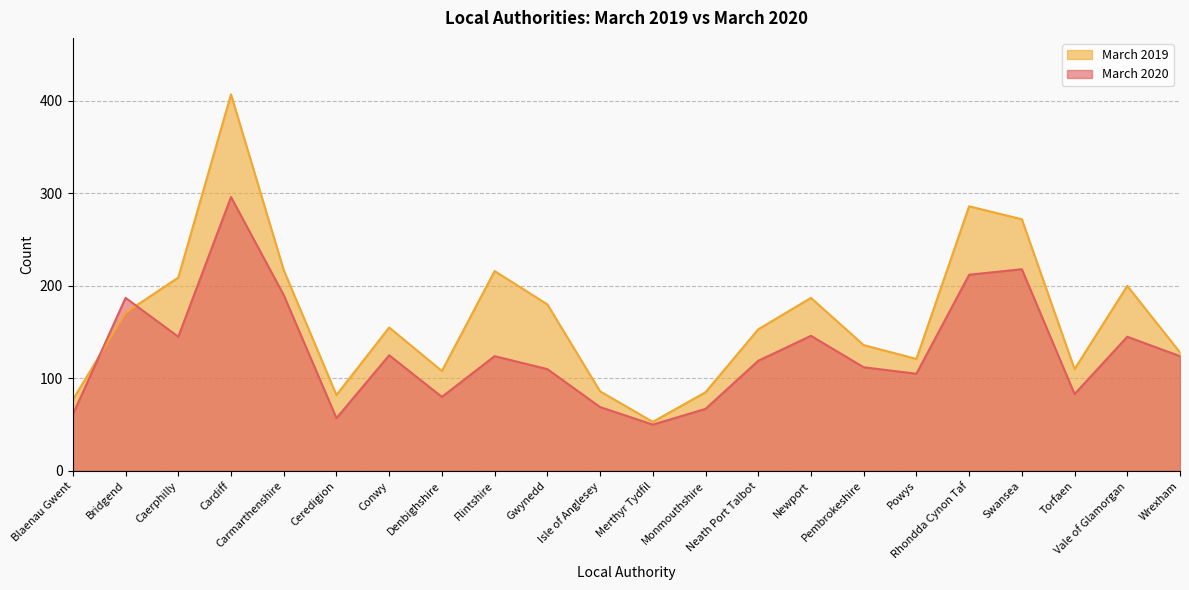

What is the sum of all March 2020 values?

2825